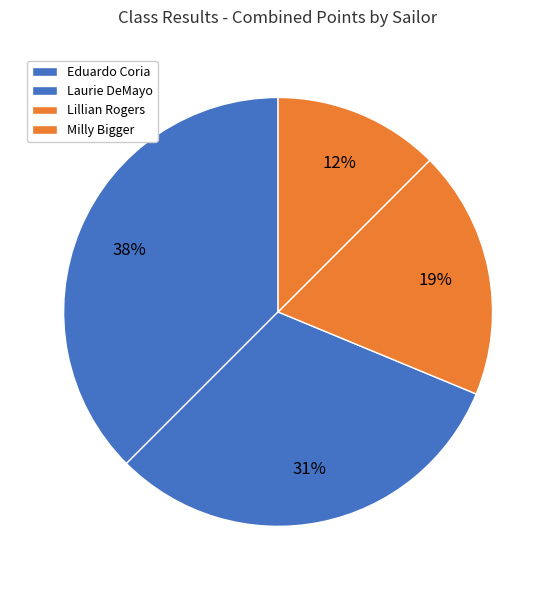

Is Milly Bigger the majority of the pie?

No